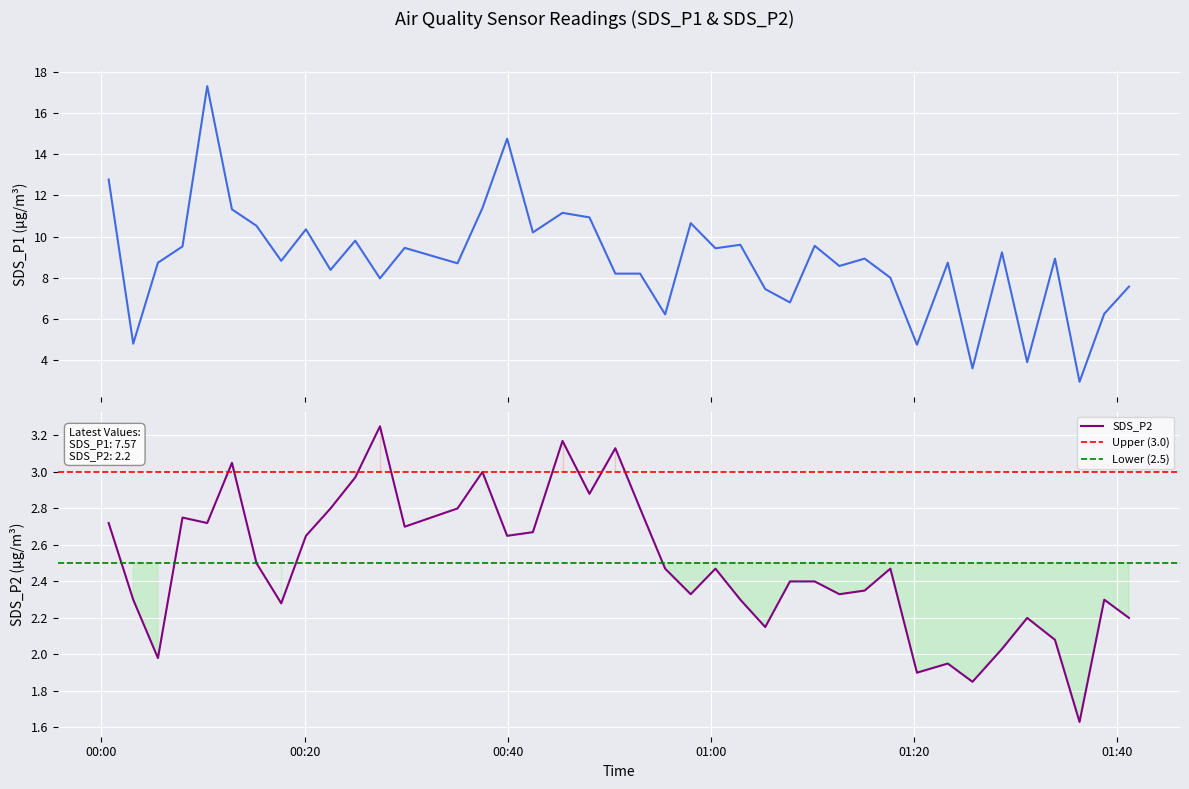

Where is the first local maximum for SDS_P2?

2022/06/06 00:07:59